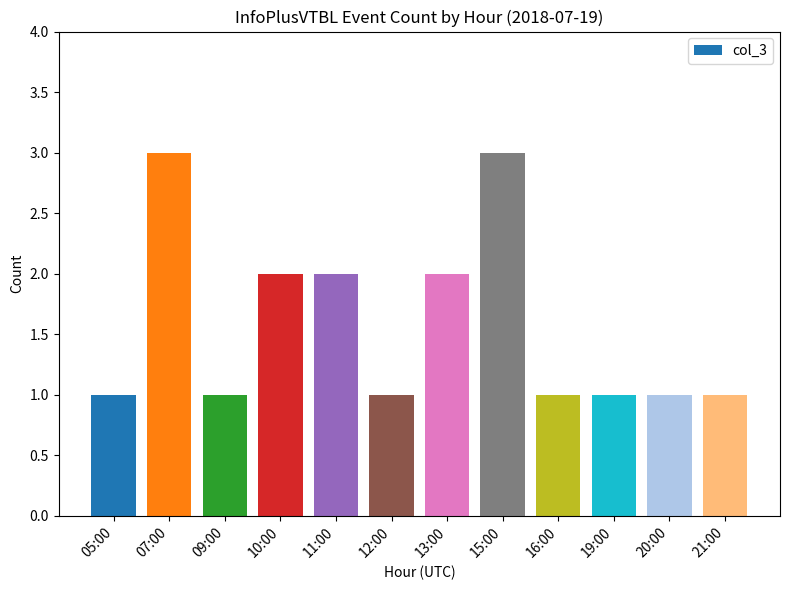

What is the value of the 11th bar from the left?

1